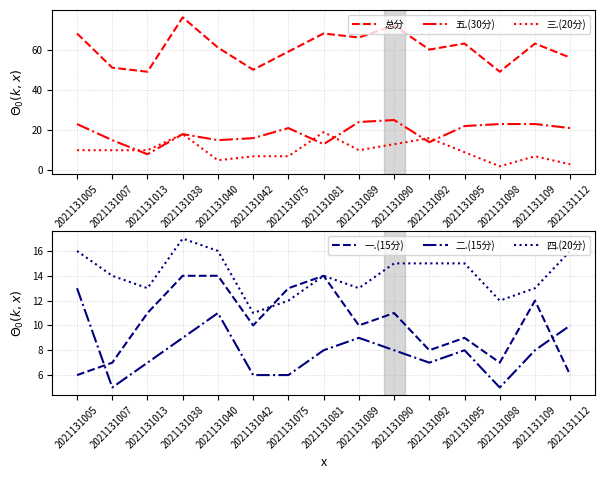

How many lines are shown in the chart?

6